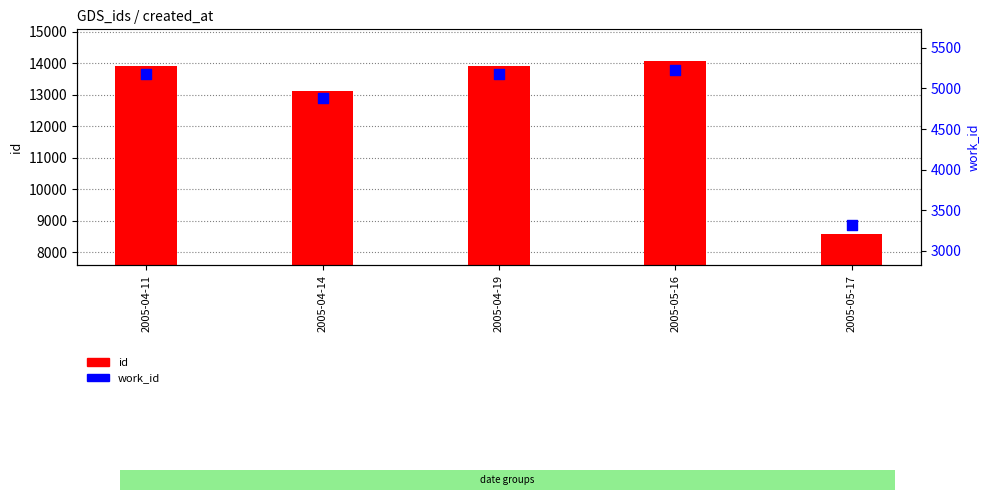

What are all the series names shown in the legend?

id, work_id